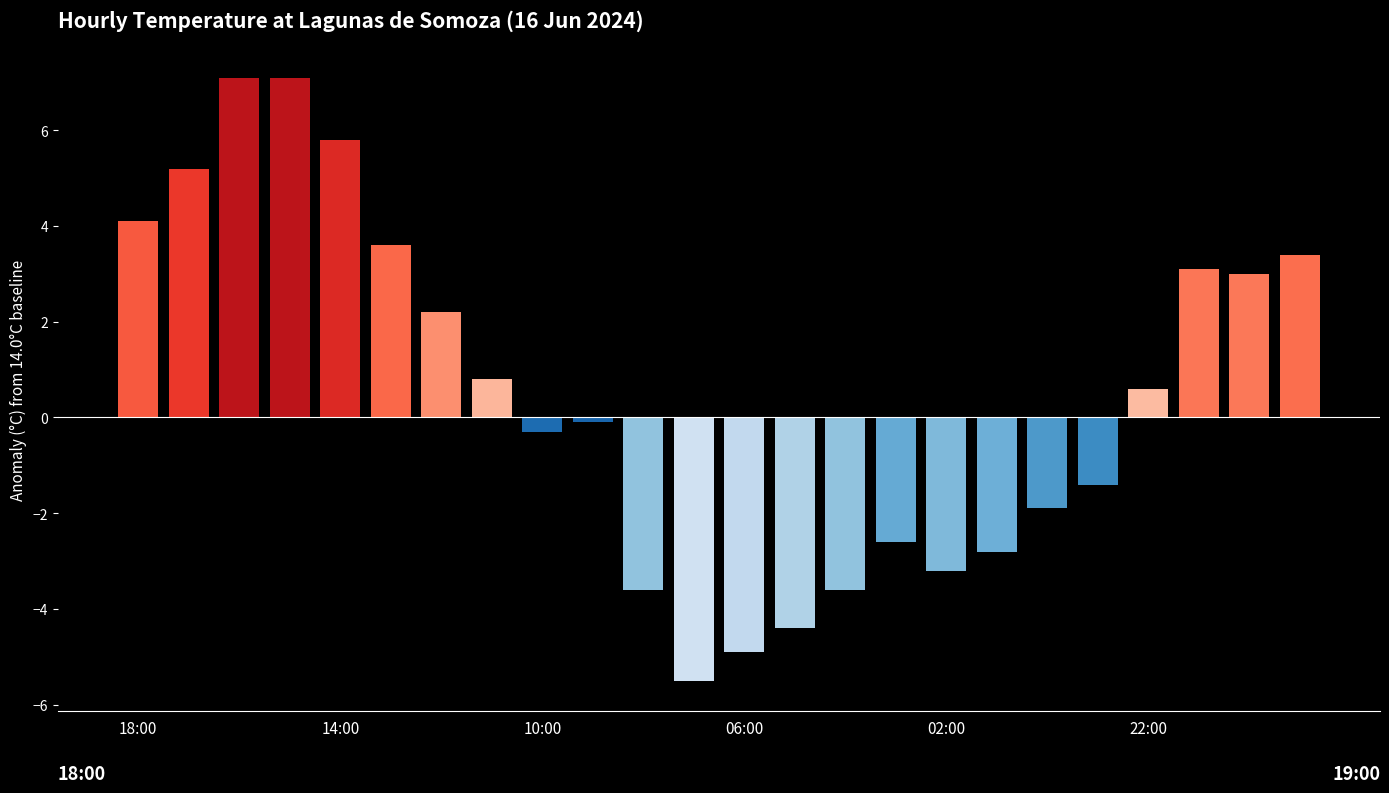

True or false: the data shows 17.1 at 21:00.

True